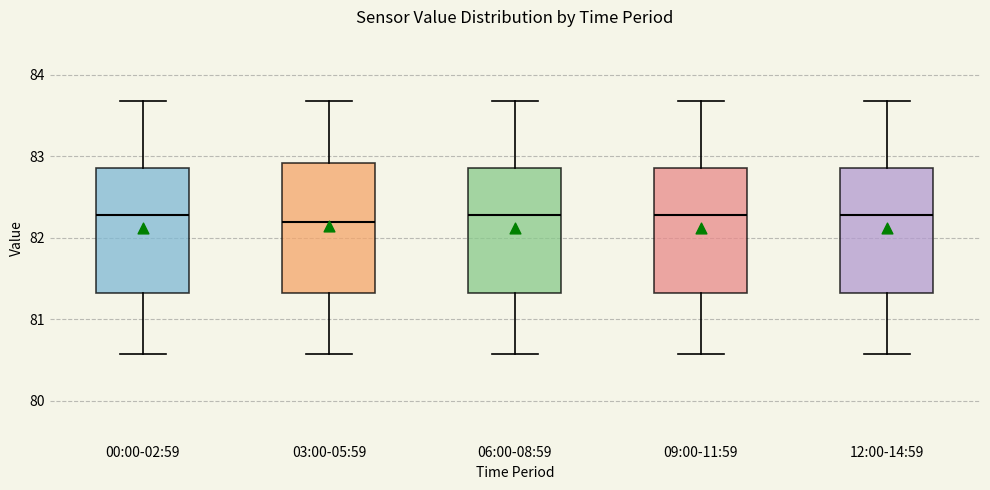

Reading left to right, transcribe this box plot: for each box, give where its median line is, the range the box spans, and where its two whiskers end, as read against the y-axis. The values are not printed on the chart, so give them approximately, as read against the axis.

00:00-02:59: median 82.3, box 81.3 to 82.9, whiskers 80.6 to 83.7
03:00-05:59: median 82.2, box 81.3 to 82.9, whiskers 80.6 to 83.7
06:00-08:59: median 82.3, box 81.3 to 82.9, whiskers 80.6 to 83.7
09:00-11:59: median 82.3, box 81.3 to 82.9, whiskers 80.6 to 83.7
12:00-14:59: median 82.3, box 81.3 to 82.9, whiskers 80.6 to 83.7